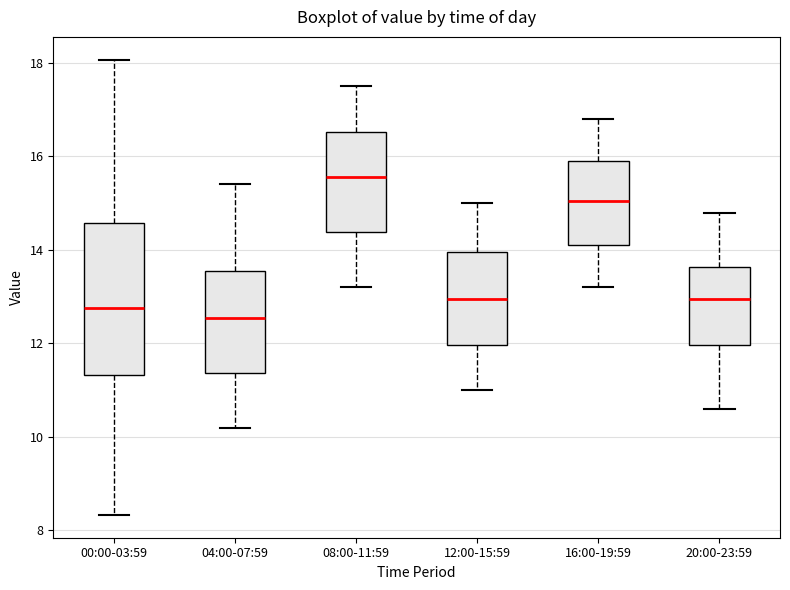

Reading left to right, transcribe this box plot: for each box, give where its median line is, the range the box spans, and where its two whiskers end, as read against the y-axis. The values are not printed on the chart, so give them approximately, as read against the axis.

00:00-03:59: median 12.8, box 11.4 to 14.6, whiskers 8.4 to 18.0
04:00-07:59: median 12.6, box 11.4 to 13.6, whiskers 10.2 to 15.4
08:00-11:59: median 15.6, box 14.4 to 16.6, whiskers 13.2 to 17.6
12:00-15:59: median 13.0, box 12.0 to 14.0, whiskers 11.0 to 15.0
16:00-19:59: median 15.0, box 14.2 to 16.0, whiskers 13.2 to 16.8
20:00-23:59: median 13.0, box 12.0 to 13.6, whiskers 10.6 to 14.8